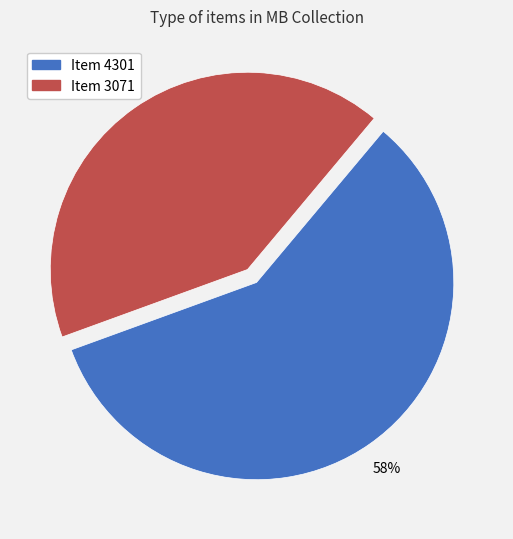

To the nearest percent, what portion does Item 4301 represent?

58%